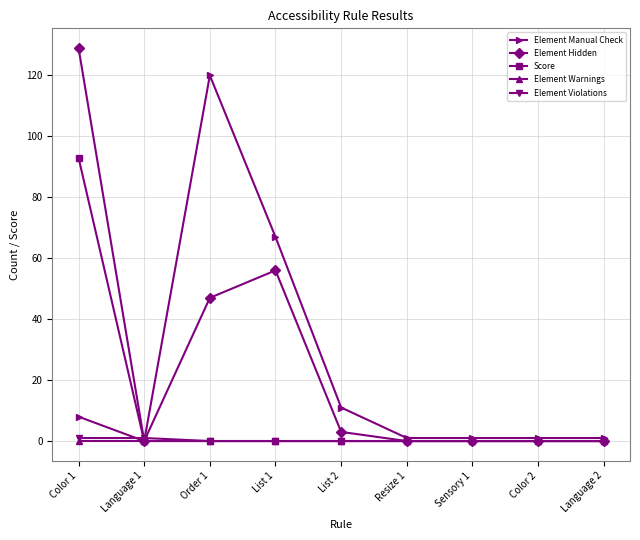

Which series has the largest range (max minus min)?

Element Hidden